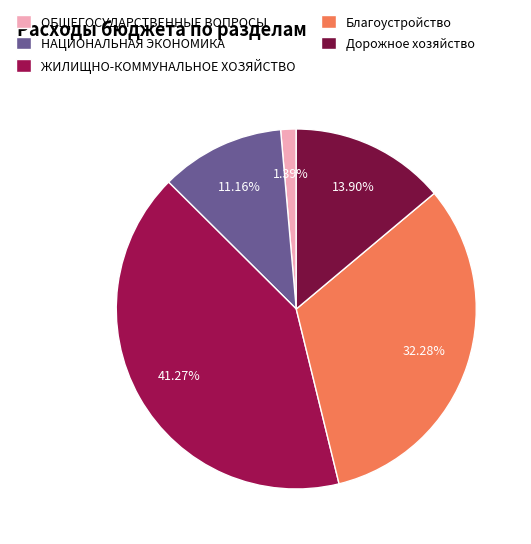

Combined, what portion of the pie is ЖИЛИЩНО-КОММУНАЛЬНОЕ ХОЗЯЙСТВО and Дорожное хозяйство?

55.2%